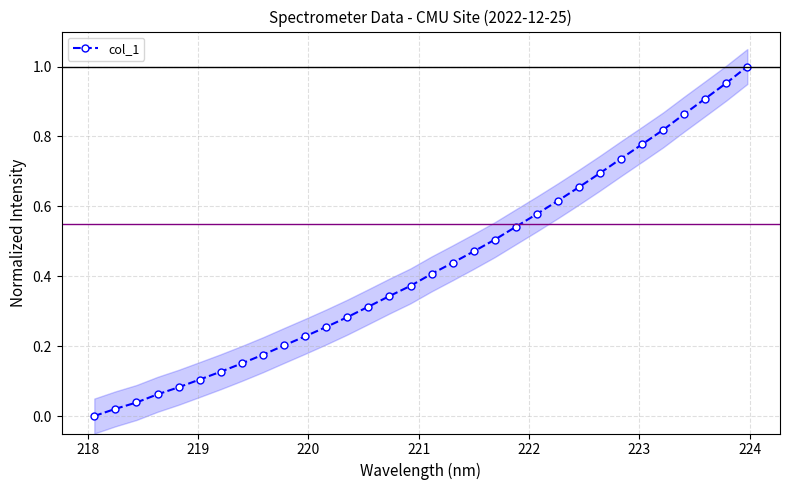

How many data points are above 0?

31